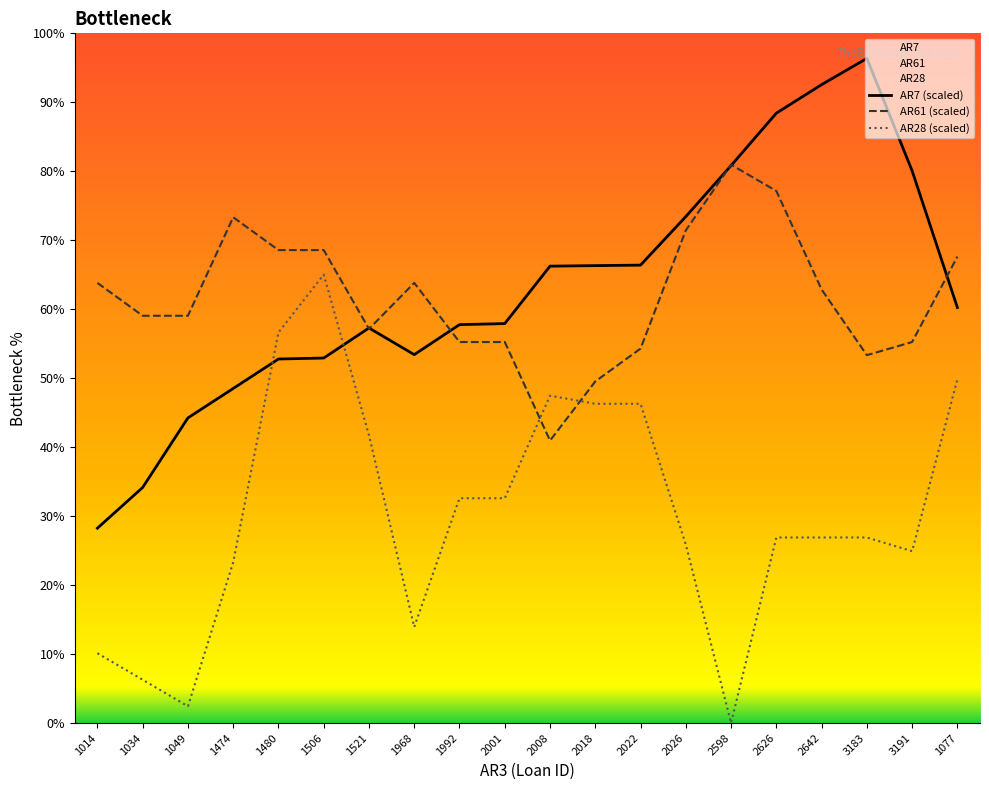

How many values in the AR61 (scaled) series exceed 62?

10